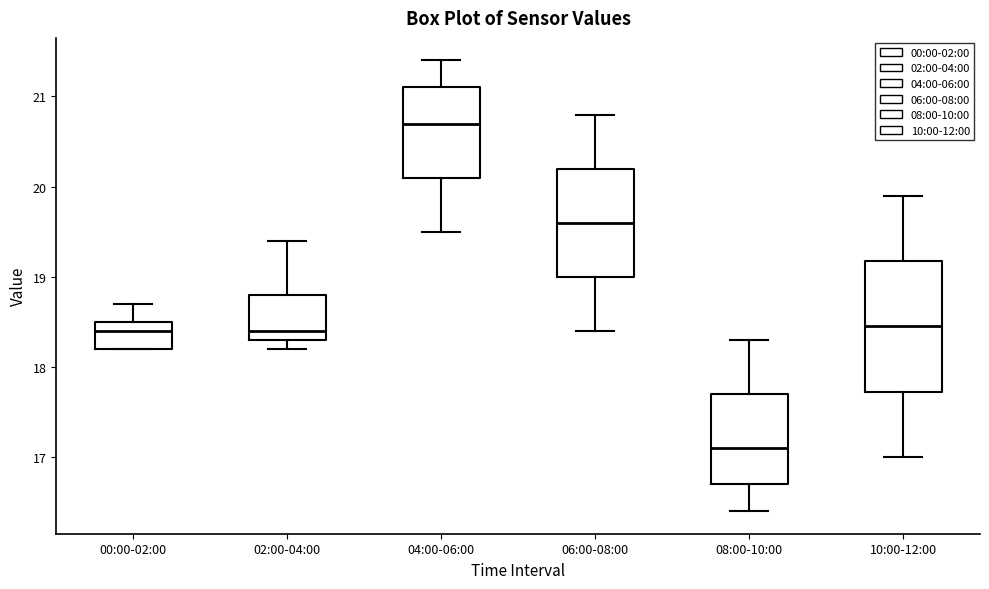

Which box's median line is the highest?

04:00-06:00